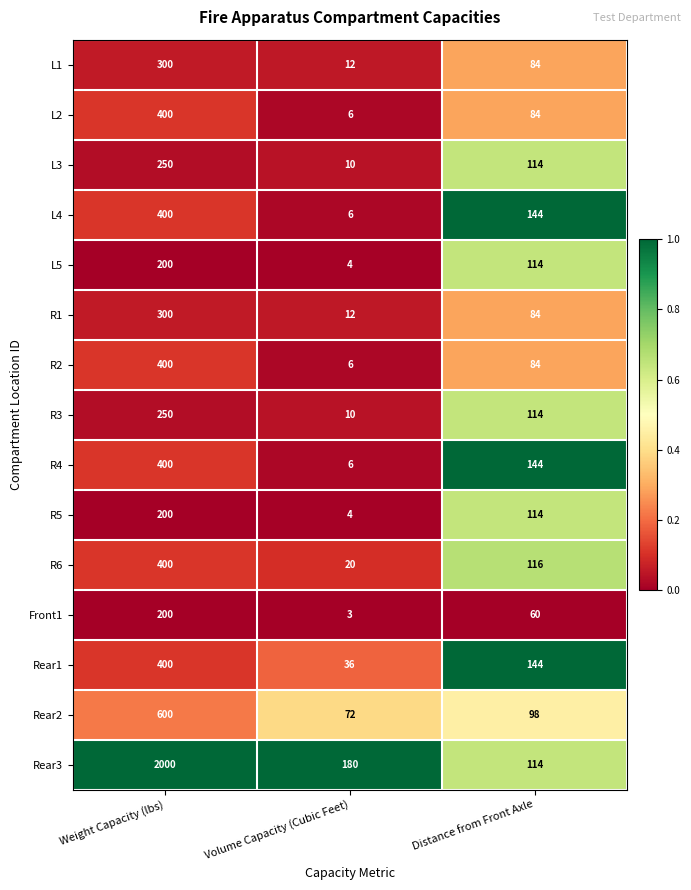

Is the value of L3 at Weight Capacity (lbs) greater than the value of Rear3 at Weight Capacity (lbs)?

No